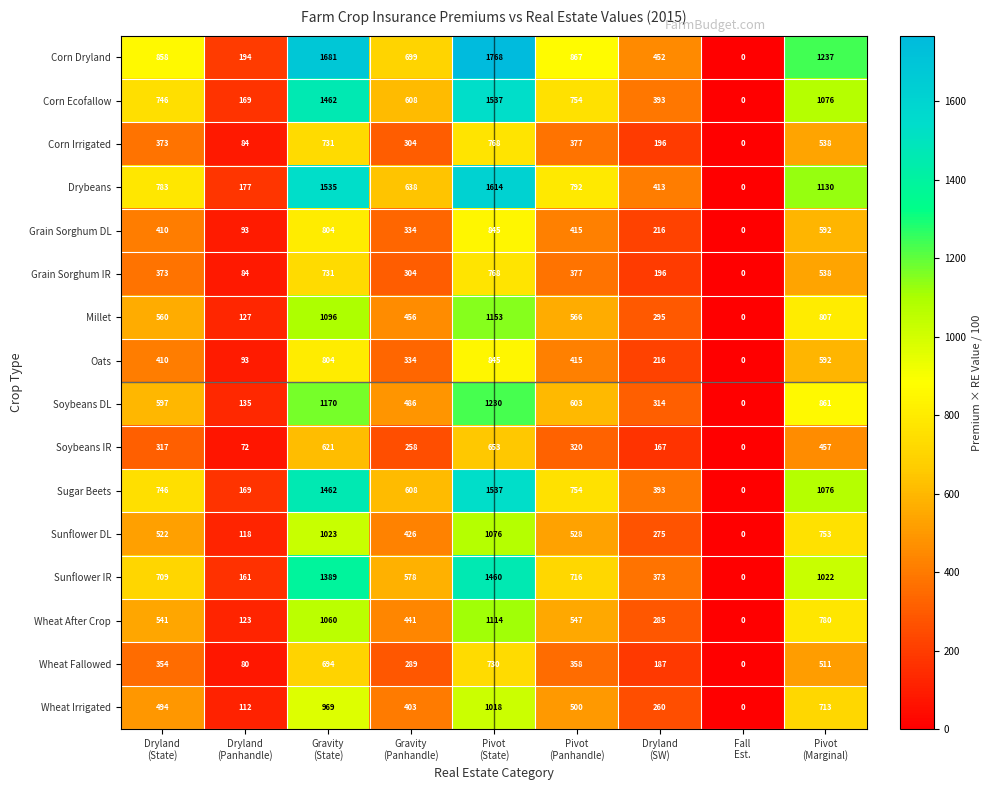

What is the sum of all Drybeans values?

7082